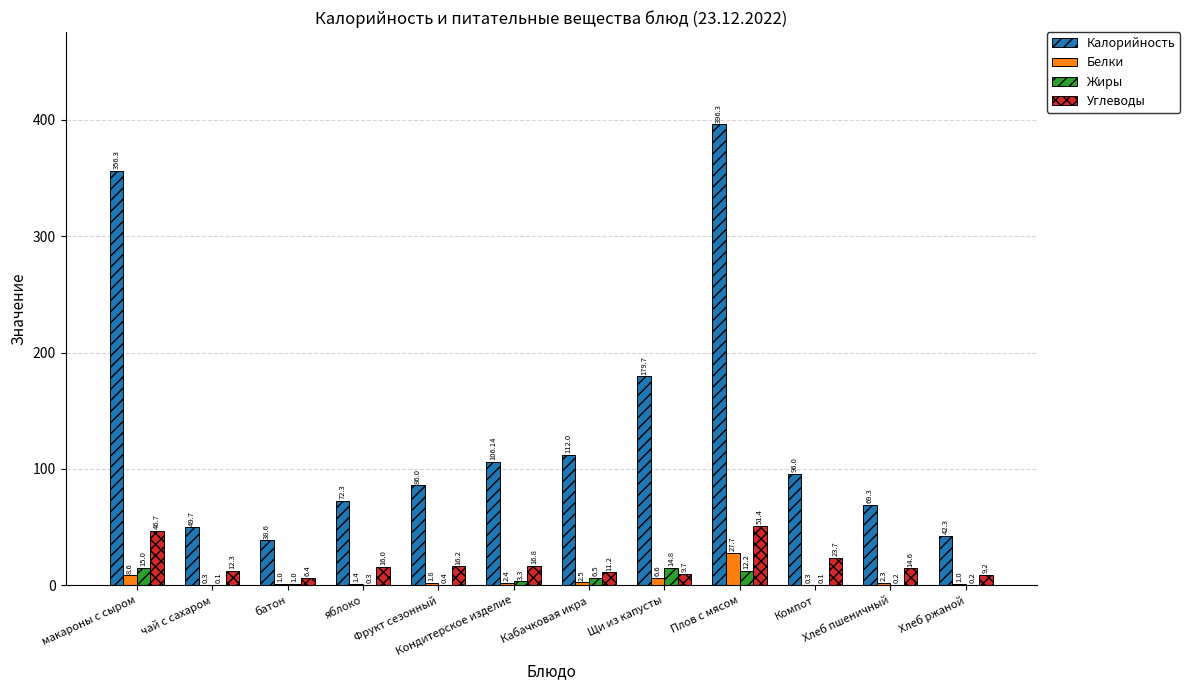

Reading right to left, transcribe all the data shown in this chart.

Калорийность: Хлеб ржаной=42.3	Хлеб пшеничный=69.3	Компот=96.0	Плов с мясом=396.3	Щи из капусты=179.7	Кабачковая икра=112.0	Кондитерское изделие=106.1	Фрукт сезонный=86.0	яблоко=72.3	батон=38.6	чай с сахаром=49.7	макароны с сыром=356.3
Белки: Хлеб ржаной=1.0	Хлеб пшеничный=2.3	Компот=0.3	Плов с мясом=27.7	Щи из капусты=6.6	Кабачковая икра=2.5	Кондитерское изделие=2.4	Фрукт сезонный=1.8	яблоко=1.4	батон=1.0	чай с сахаром=0.3	макароны с сыром=8.6
Жиры: Хлеб ржаной=0.2	Хлеб пшеничный=0.2	Компот=0.1	Плов с мясом=12.2	Щи из капусты=14.8	Кабачковая икра=6.5	Кондитерское изделие=3.3	Фрукт сезонный=0.4	яблоко=0.3	батон=1.0	чай с сахаром=0.1	макароны с сыром=15.0
Углеводы: Хлеб ржаной=9.2	Хлеб пшеничный=14.6	Компот=23.7	Плов с мясом=51.4	Щи из капусты=9.7	Кабачковая икра=11.2	Кондитерское изделие=16.8	Фрукт сезонный=16.2	яблоко=16.0	батон=6.4	чай с сахаром=12.3	макароны с сыром=46.7